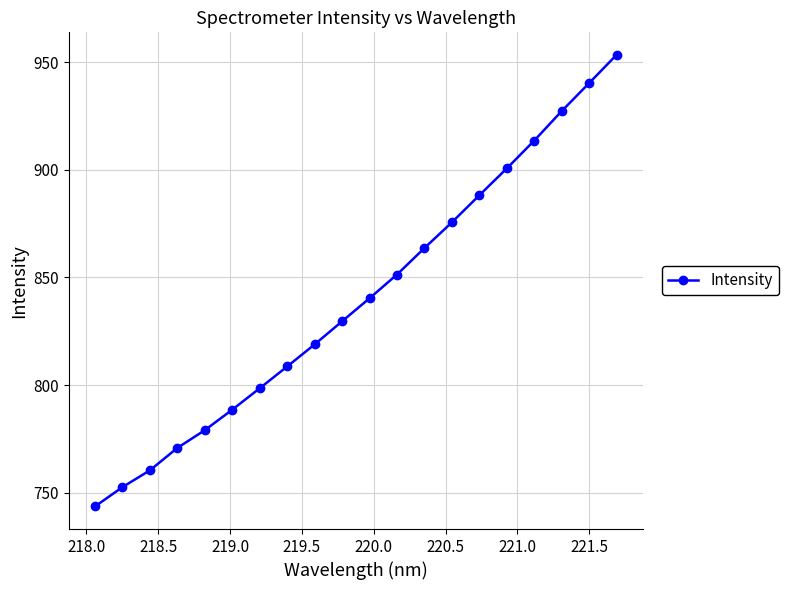

What is the sum of all values?

16805.0